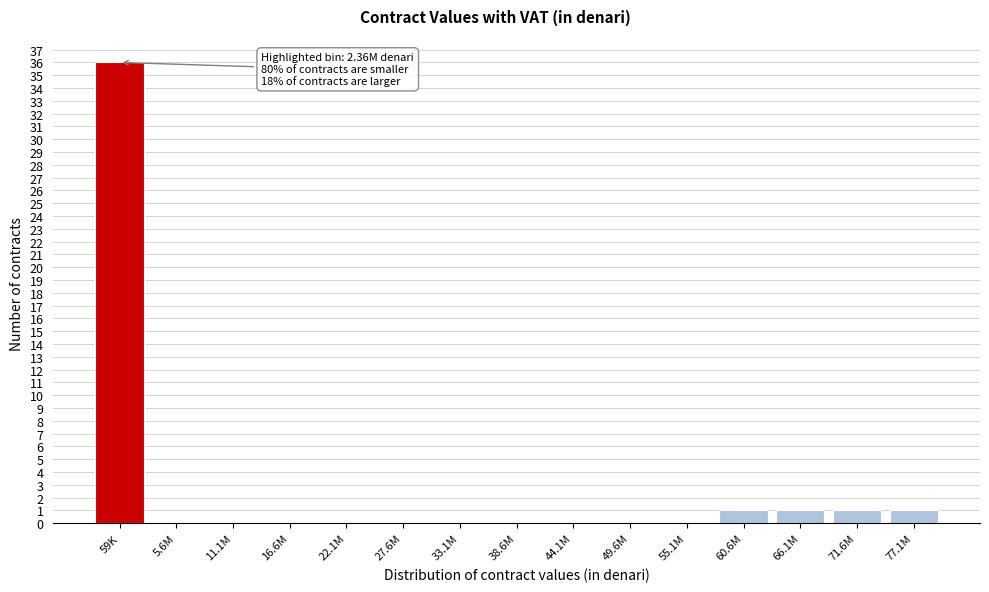

Reading left to right, extract all data points from this chart.

59K=36	5.6M=0	11.1M=0	16.6M=0	22.1M=0	27.6M=0	33.1M=0	38.6M=0	44.1M=0	49.6M=0	55.1M=0	60.6M=1	66.1M=1	71.6M=1	77.1M=1